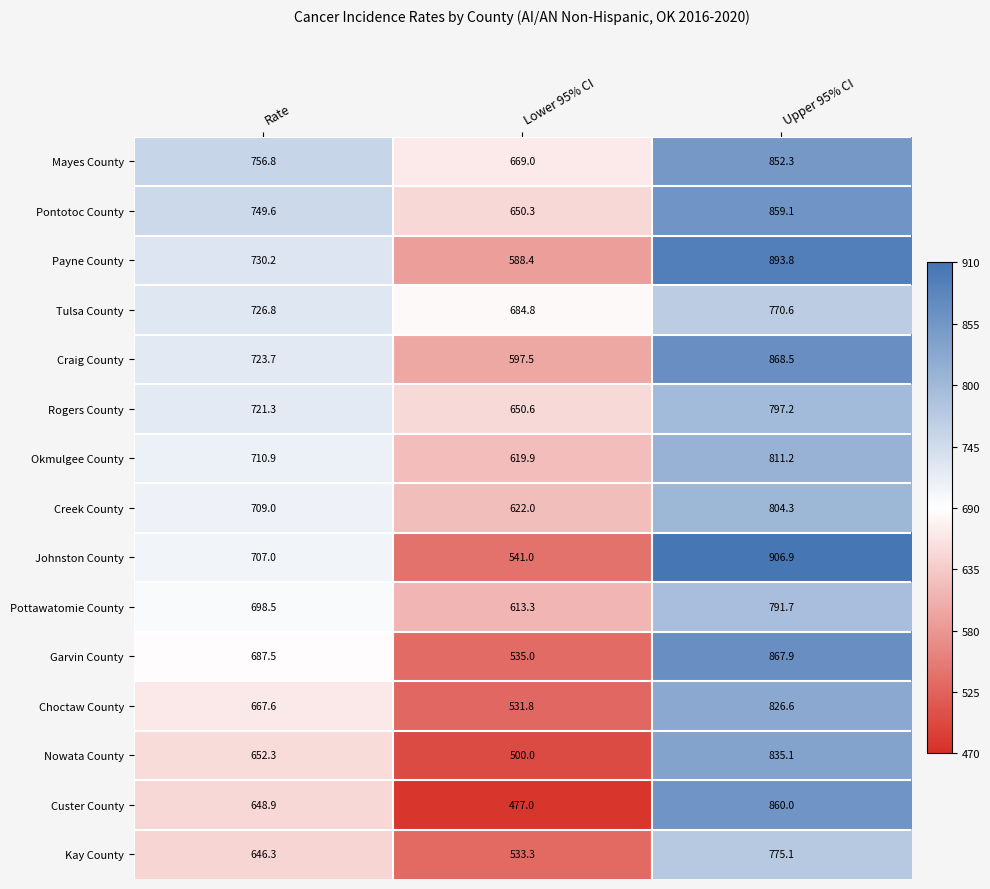

Where is Craig County nearest to the value 733?

Rate